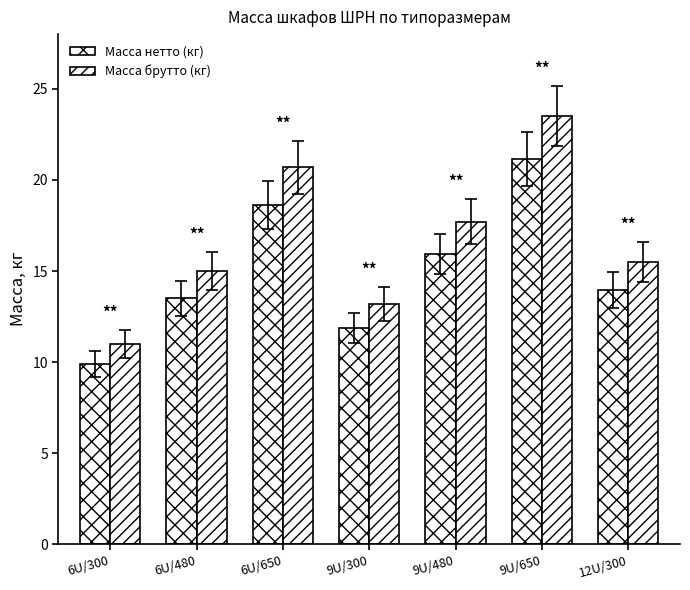

Reading left to right, list all the values displayed in this chart.

Масса нетто (кг): 6U/300=9.9	6U/480=13.5	6U/650=18.6	9U/300=11.9	9U/480=15.9	9U/650=21.1	12U/300=13.9
Масса брутто (кг): 6U/300=11.0	6U/480=15.0	6U/650=20.7	9U/300=13.2	9U/480=17.7	9U/650=23.5	12U/300=15.5